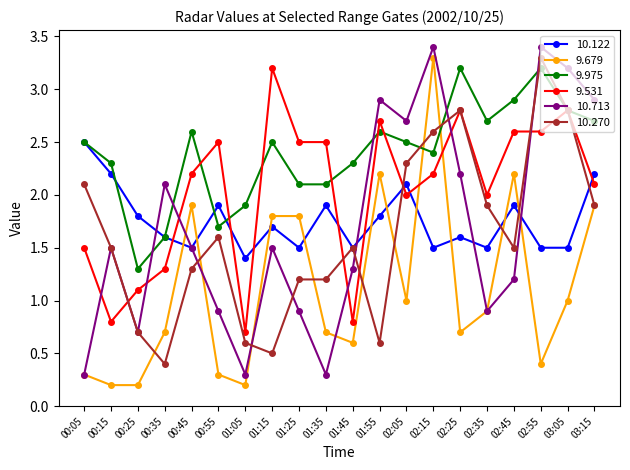

Count the number of data series in this chart.

6